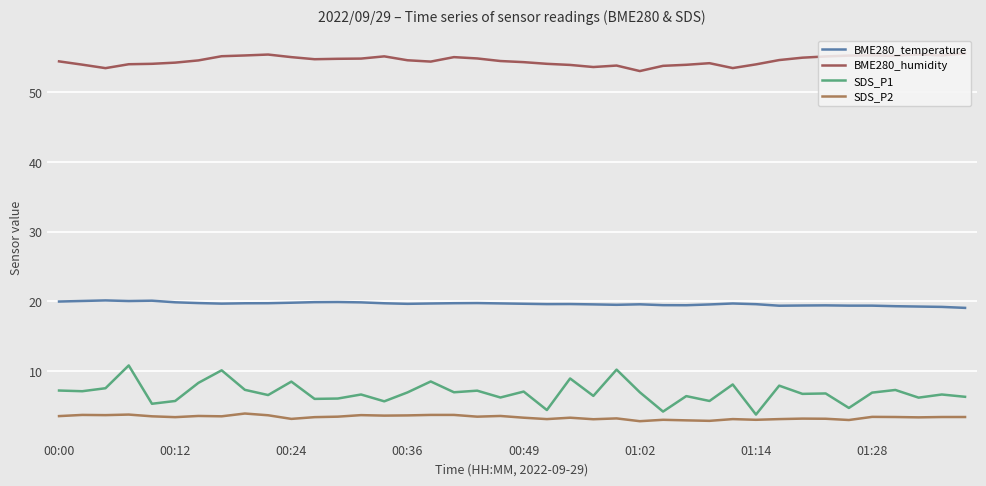

Where is the first local minimum for SDS_P2?

00:24